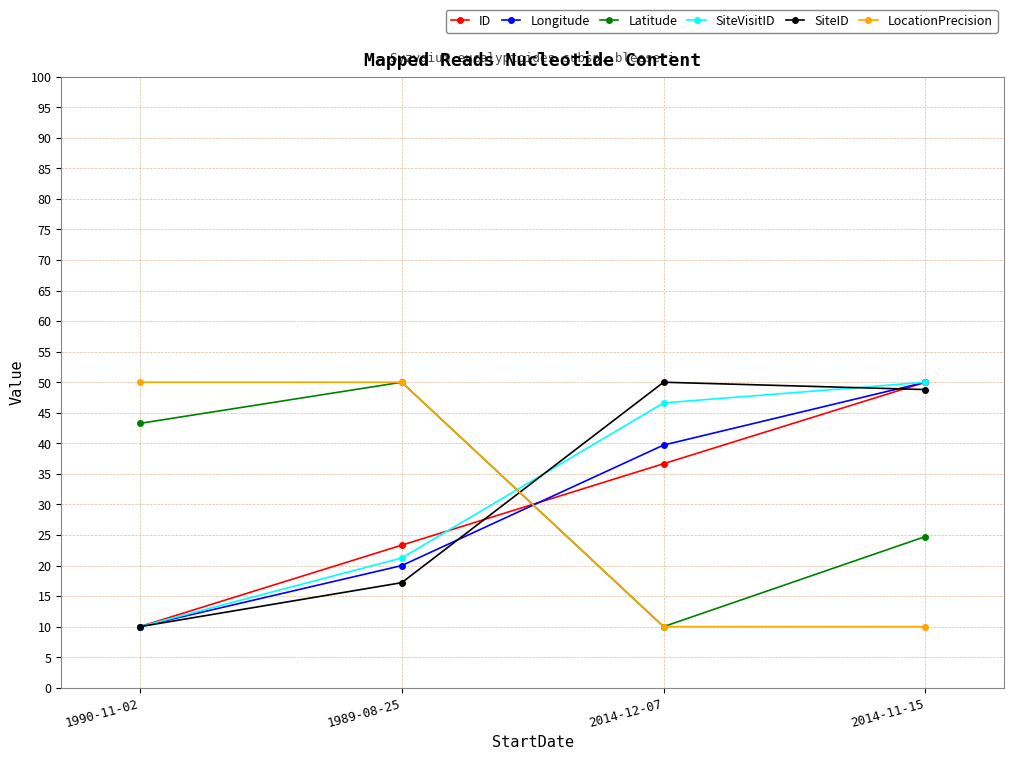

Rank the categories by Latitude value from lowest to highest.

2014-12-07, 2014-11-15, 1990-11-02, 1989-08-25